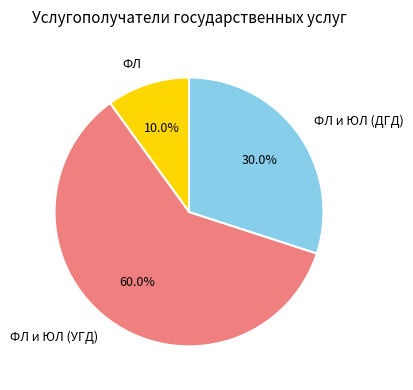

Count the number of slices in the pie.

3